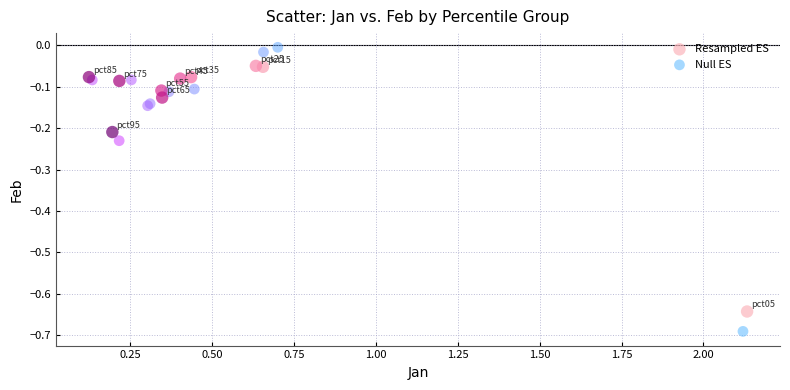

Which series has the widest spread of Y values?

Null ES